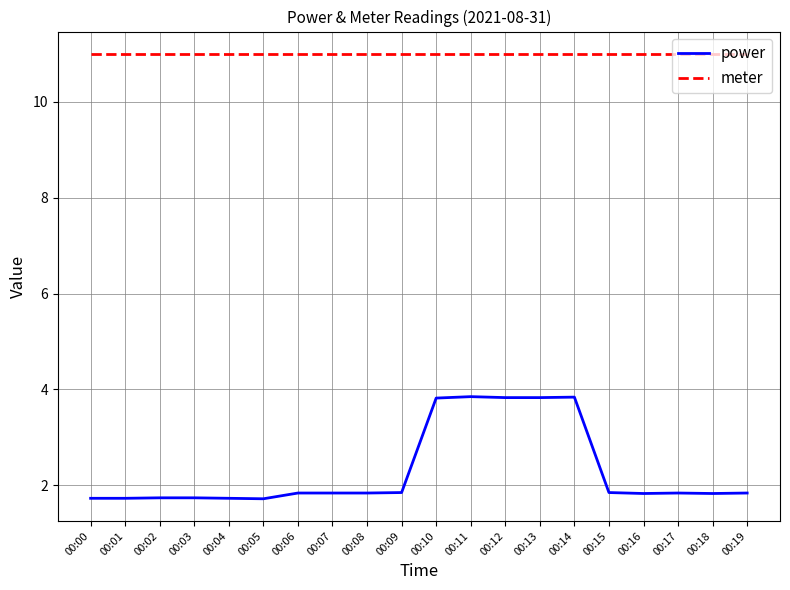

True or false: meter and power cross at least once.

False